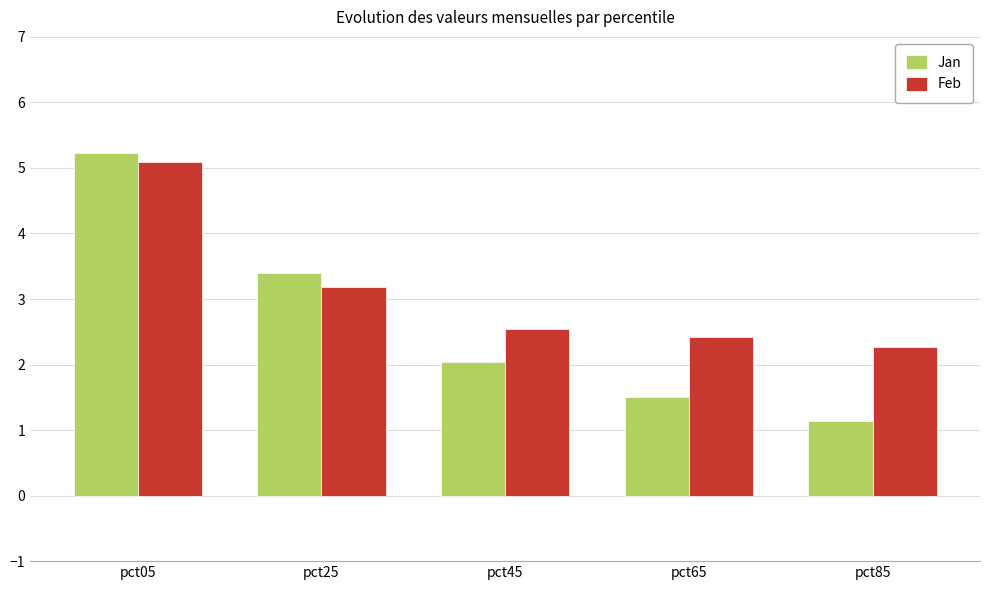

The Feb series shows 3.2 at pct25. True or false?

True